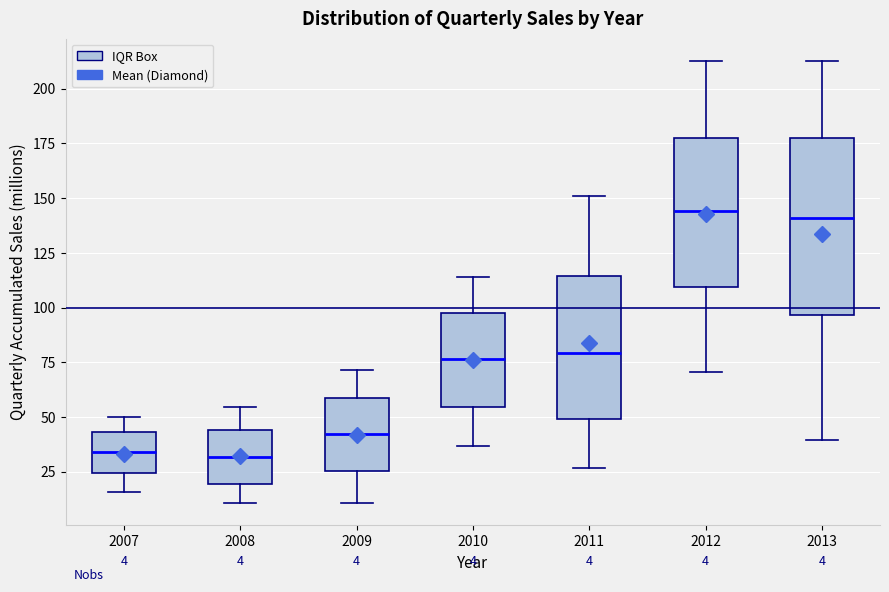

Comparing the boxes themselves (not the whiskers), which one is the tallest?

2013